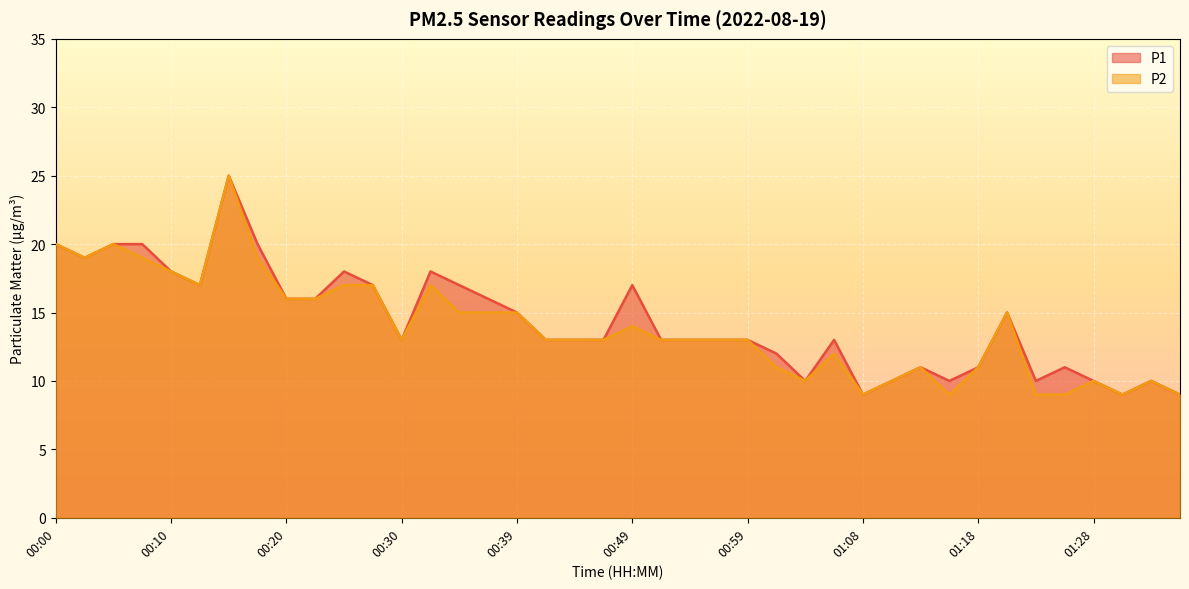

Is the value of P1 at 00:39 greater than the value of P2 at 01:16?

Yes